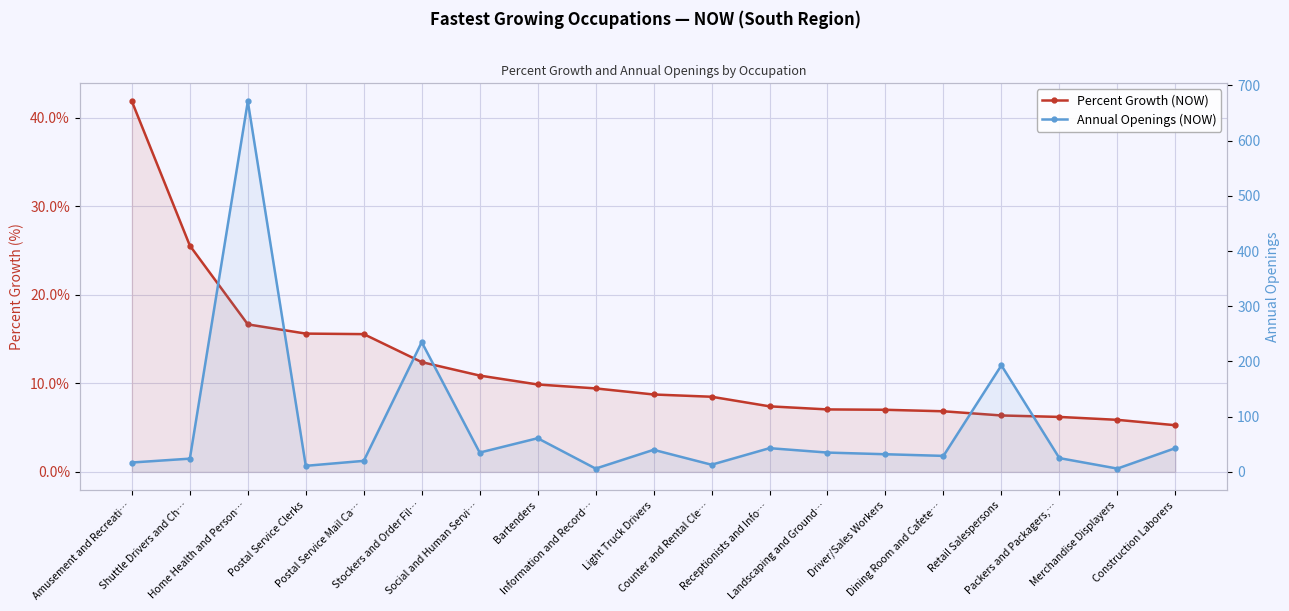

Is it true that Annual Openings (NOW) equals 6.0 at Information and Record…?

True